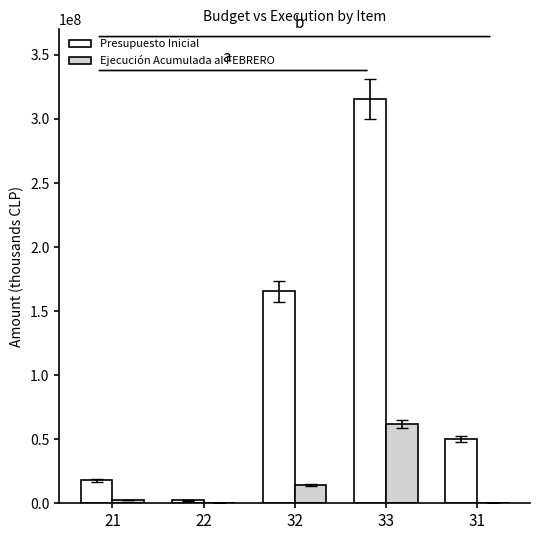

Read the Ejecución Acumulada al FEBRERO value at 21, to the nearest 100.

2478000